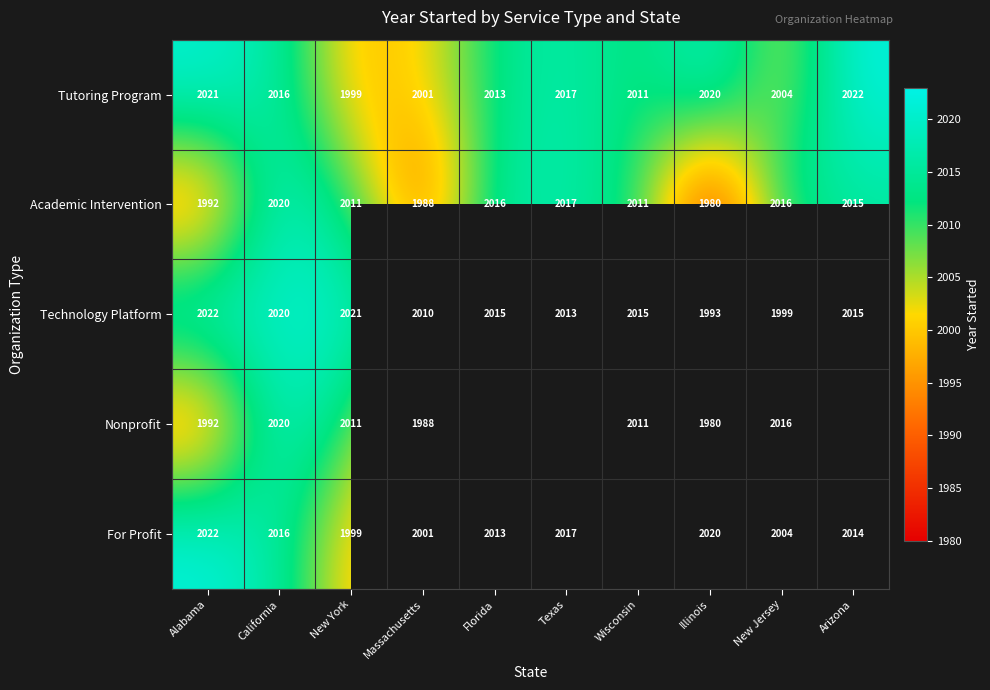

The For Profit series shows 2022 at Alabama. True or false?

True